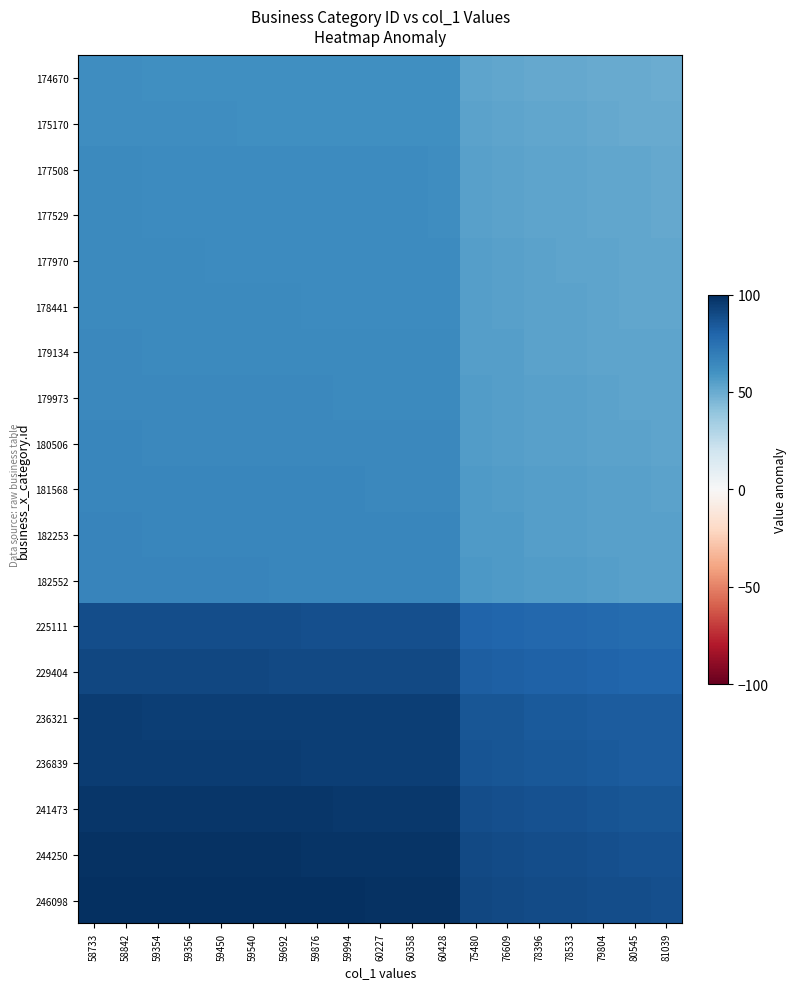

How many categories are shown in the chart?

19